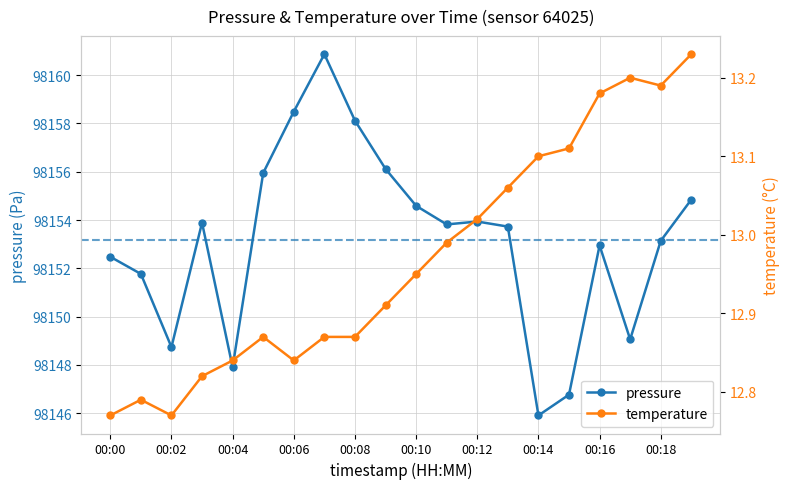

What is the minimum value for pressure?

98145.9